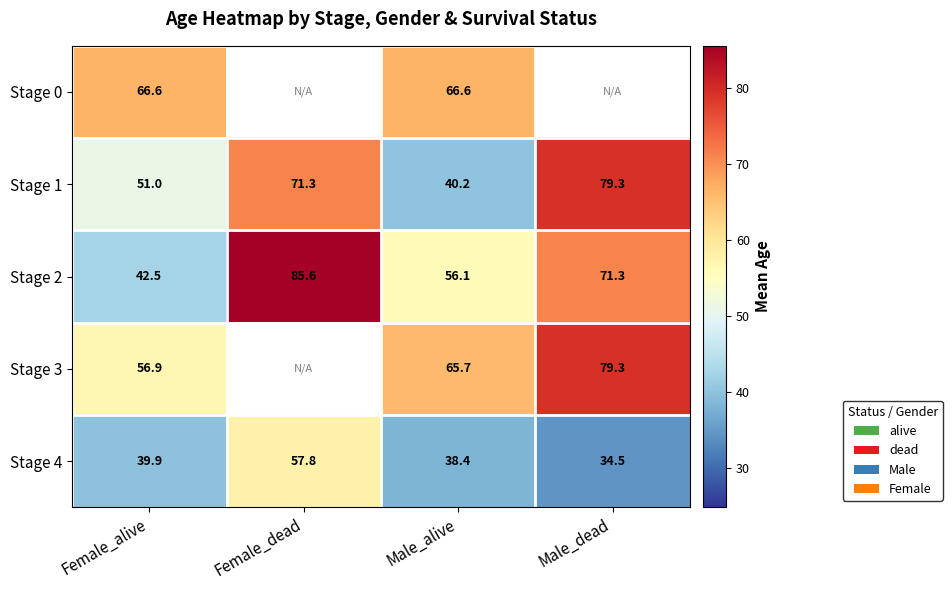

Rank the categories by Stage 4 value from highest to lowest.

Female_dead, Female_alive, Male_alive, Male_dead